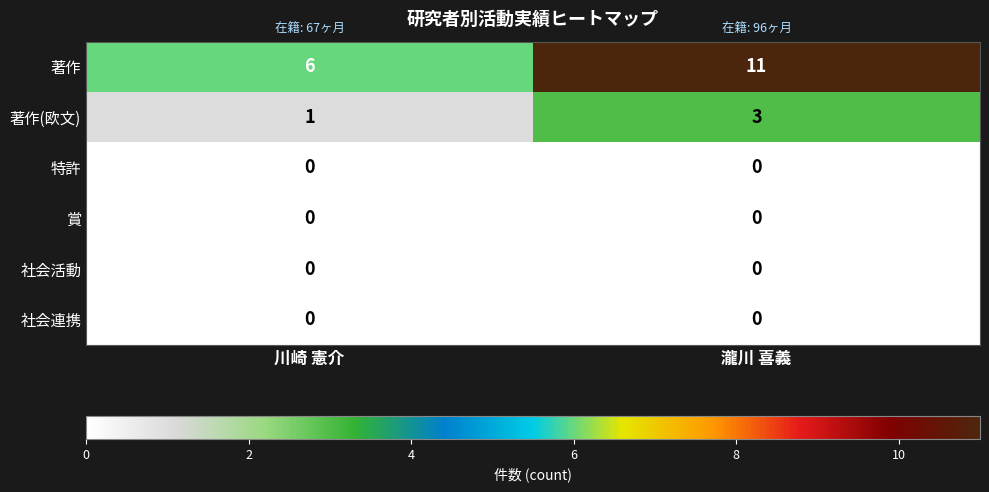

What is the maximum value for 著作?

11